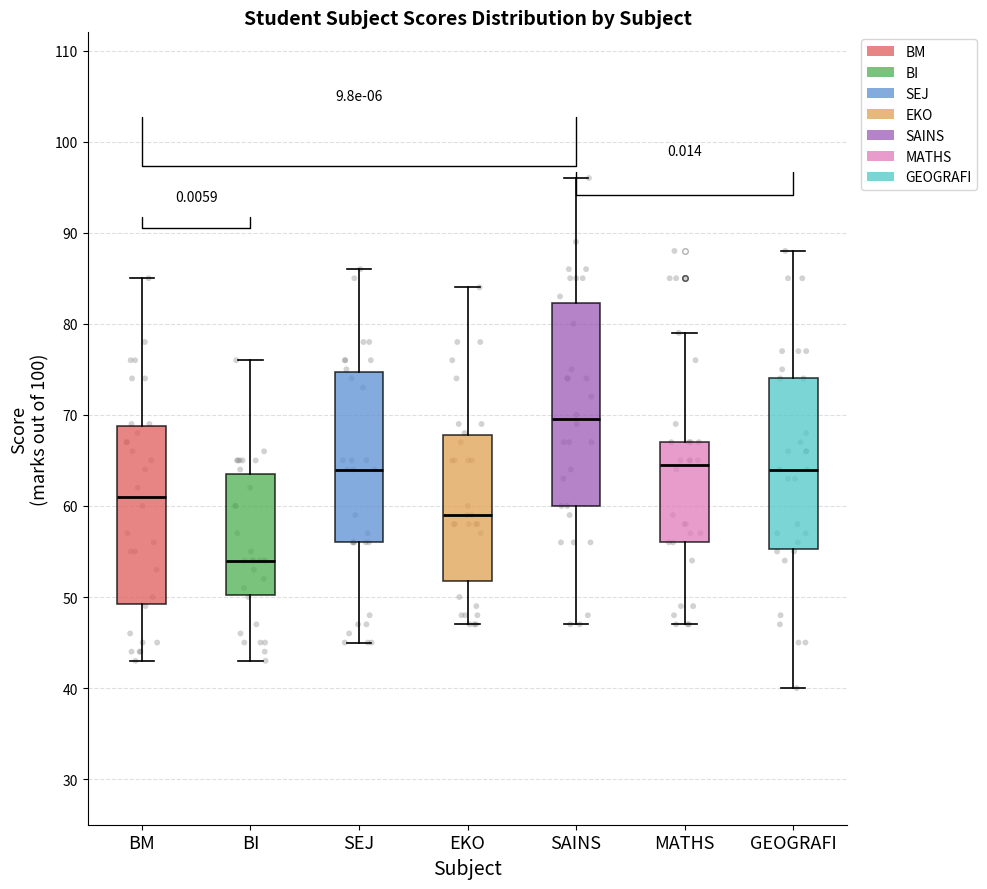

Reading left to right, transcribe this box plot: for each box, give where its median line is, the range the box spans, and where its two whiskers end, as read against the y-axis. The values are not printed on the chart, so give them approximately, as read against the axis.

BM: median 61, box 49 to 69, whiskers 43 to 85
BI: median 54, box 50 to 64, whiskers 43 to 76
SEJ: median 64, box 56 to 75, whiskers 45 to 86
EKO: median 59, box 52 to 68, whiskers 47 to 84
SAINS: median 70, box 60 to 82, whiskers 47 to 96
MATHS: median 65, box 56 to 67, whiskers 47 to 79
GEOGRAFI: median 64, box 55 to 74, whiskers 40 to 88